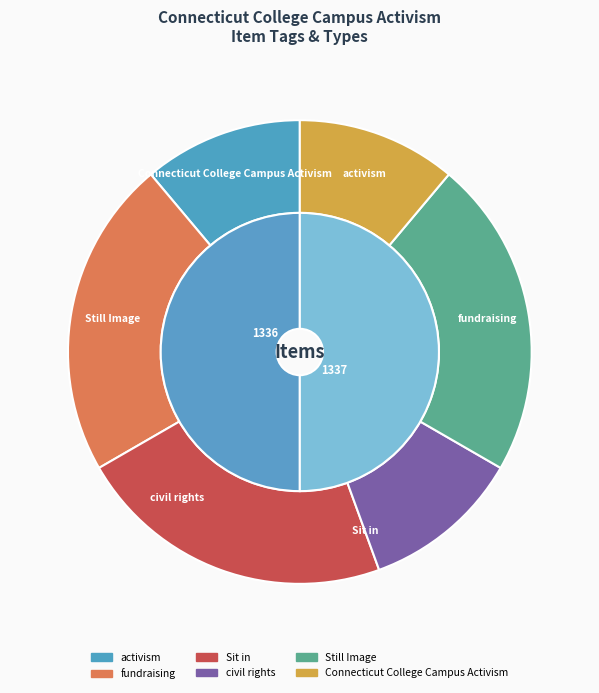

The activism slice represents 11% of the pie. True or false?

True